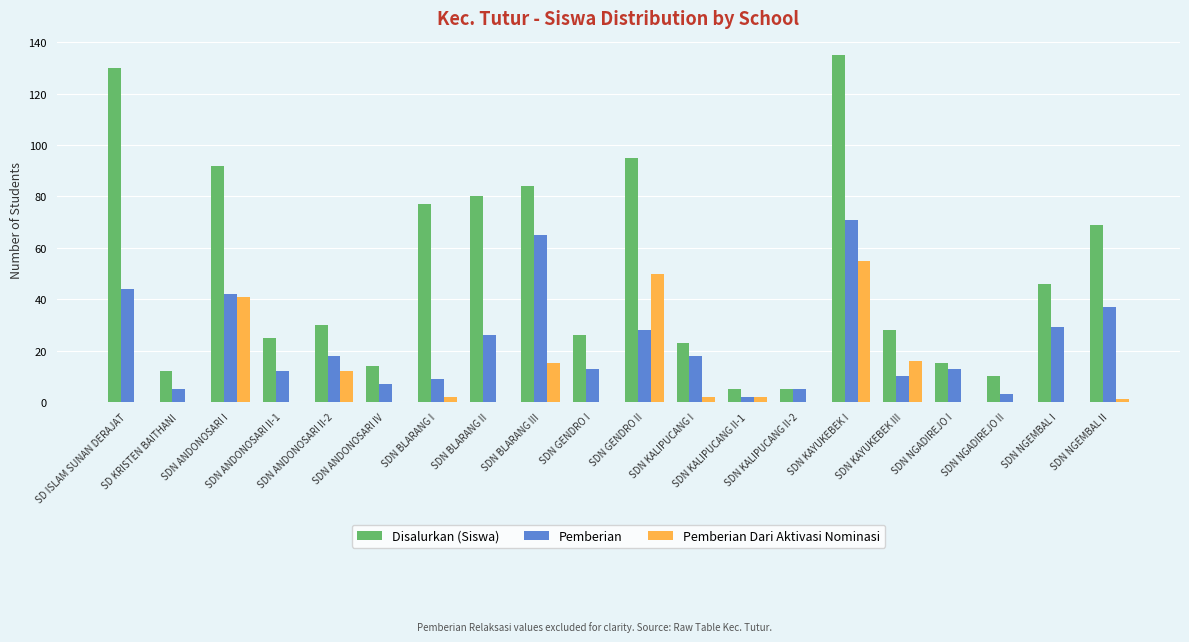

Which series has the largest total across all categories?

Disalurkan (Siswa)